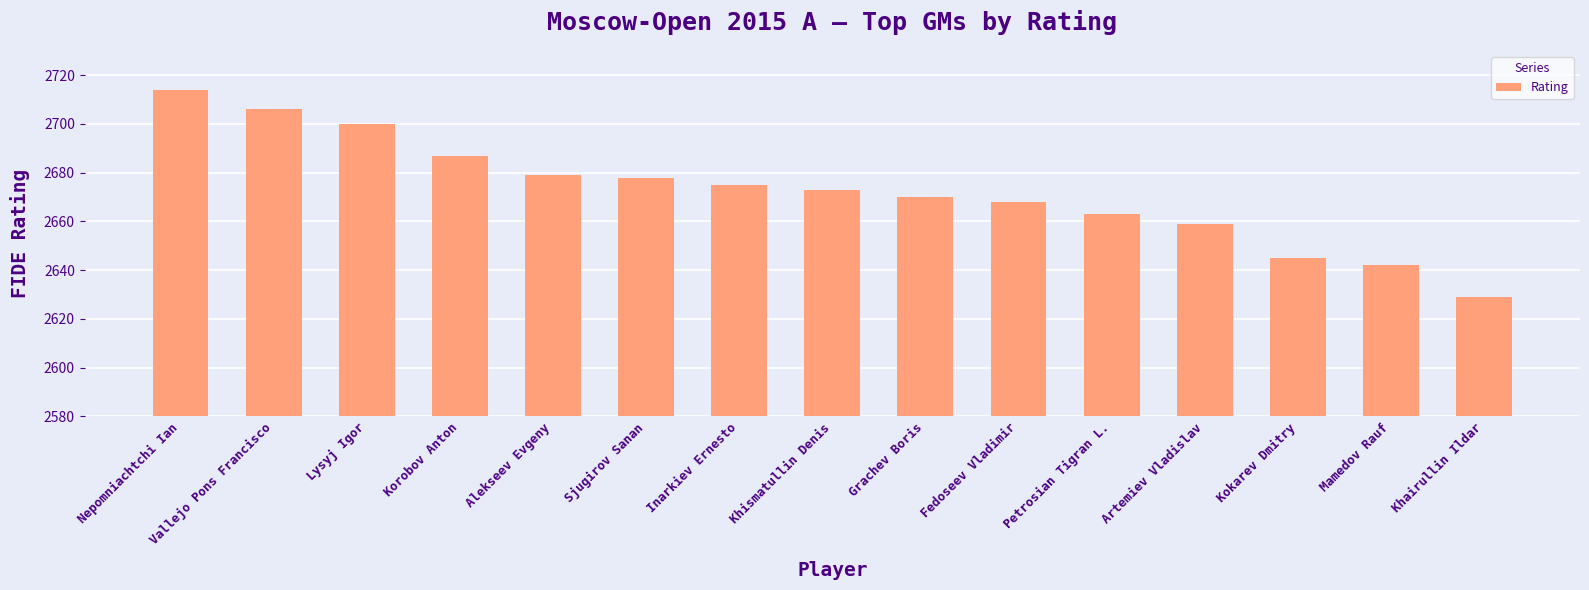

Read the value at Khismatullin Denis.

2673